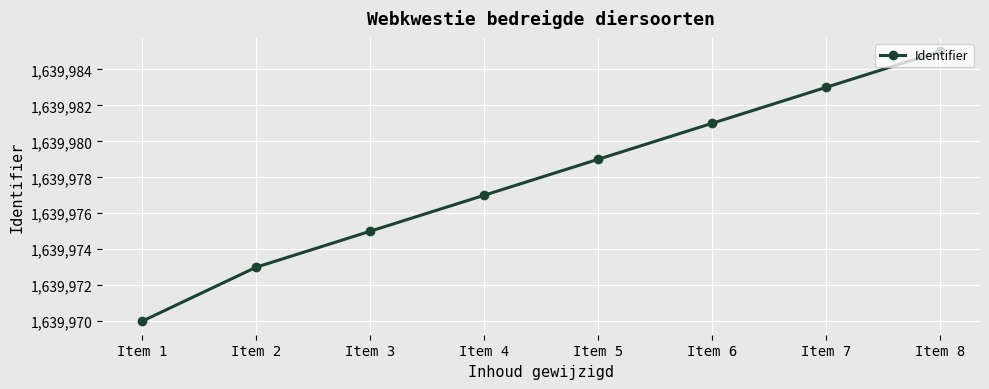

What is the ratio of the value at Item 8 to the value at Item 4?

1.0